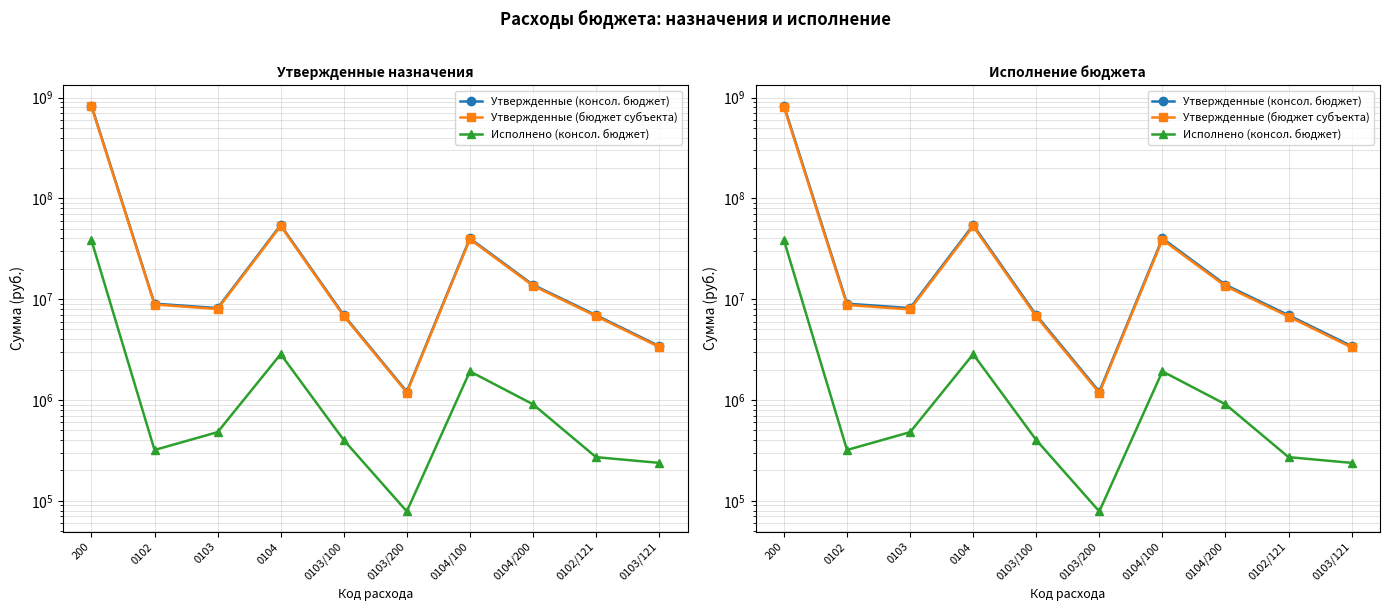

Where does the Утвержденные (консол. бюджет) series first go above 9023932?

200